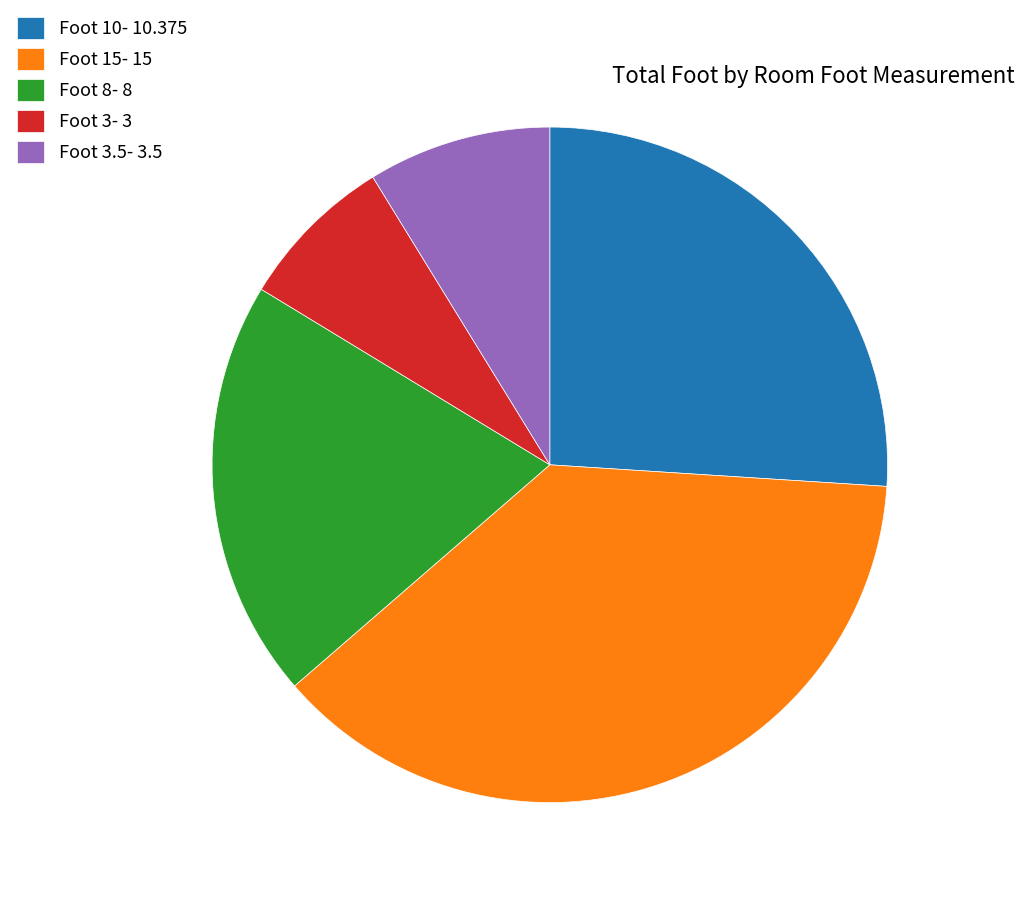

What is the ratio of the value at Foot 10- 10.375 to the value at Foot 3.5- 3.5?

3.0